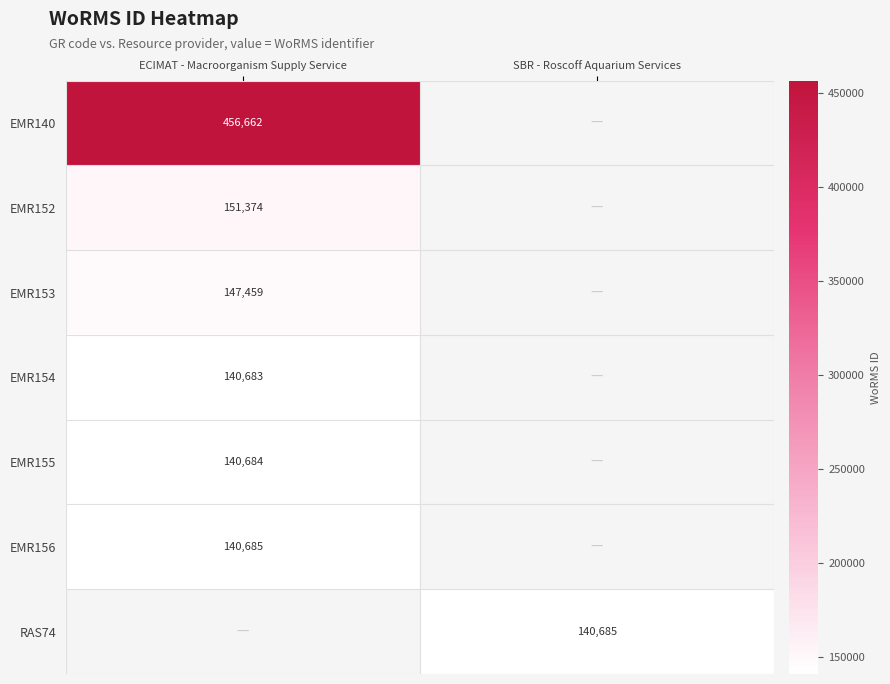

True or false: EMR154 has a value of 214536 at ECIMAT - Macroorganism Supply Service.

False